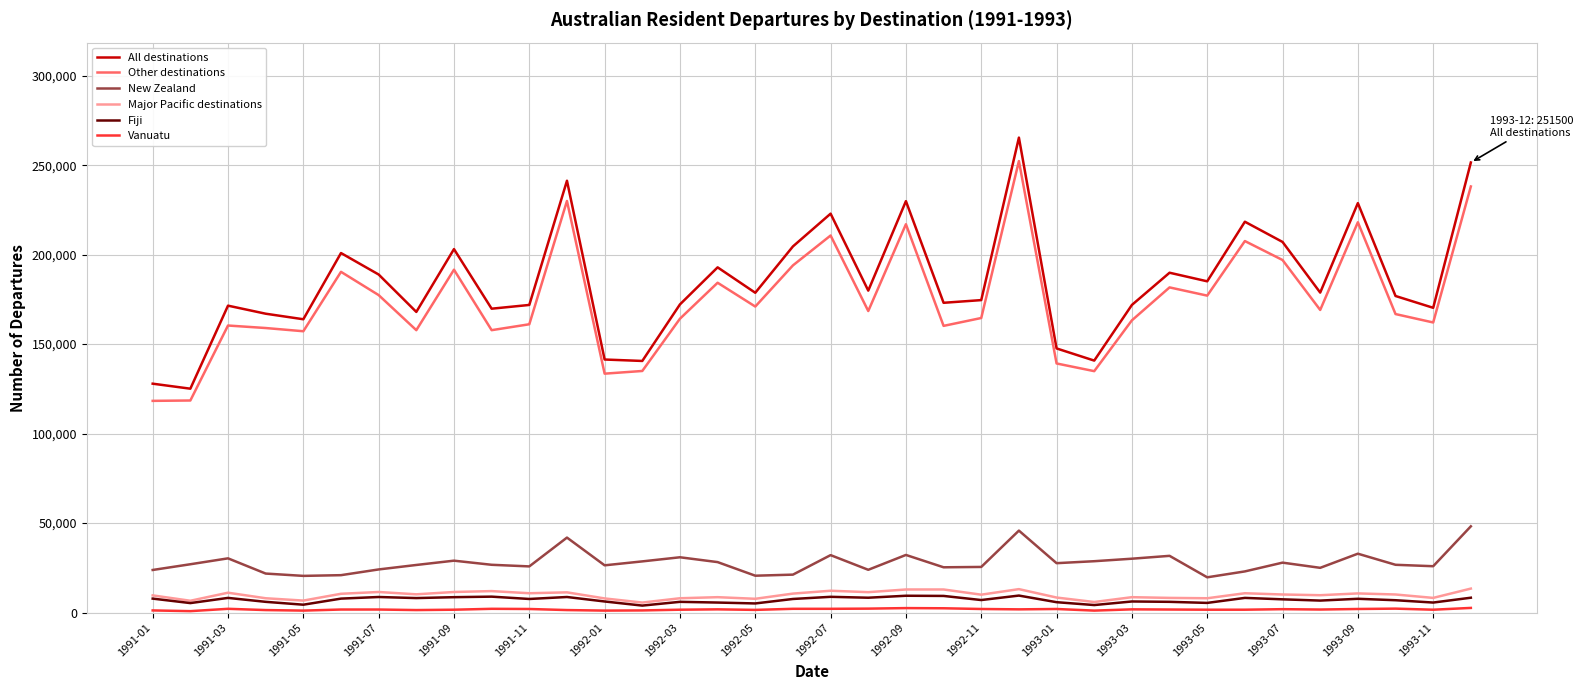

What is the maximum value for Fiji?

9500